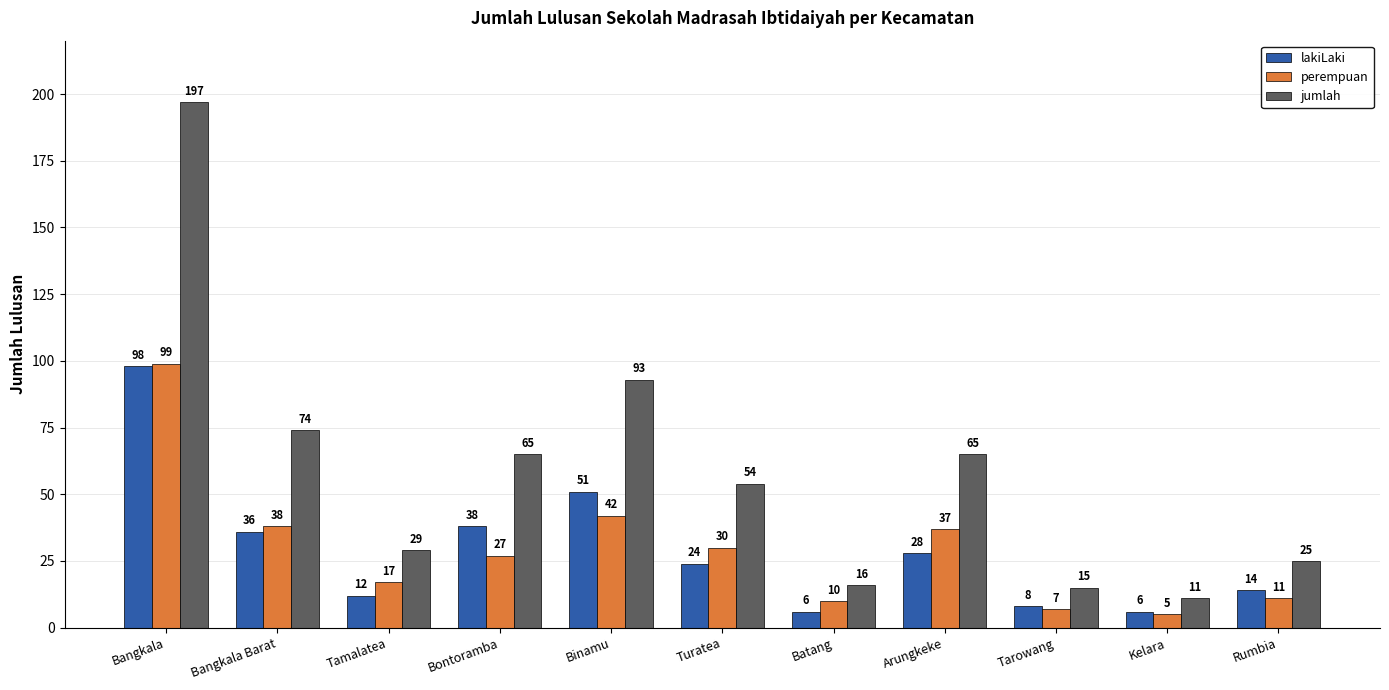

What is the average value of the perempuan series?

29